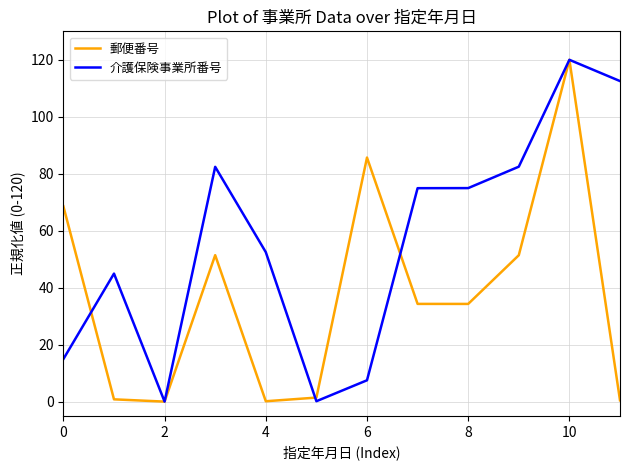

List the series in order of their overall mean, highest first.

介護保険事業所番号, 郵便番号